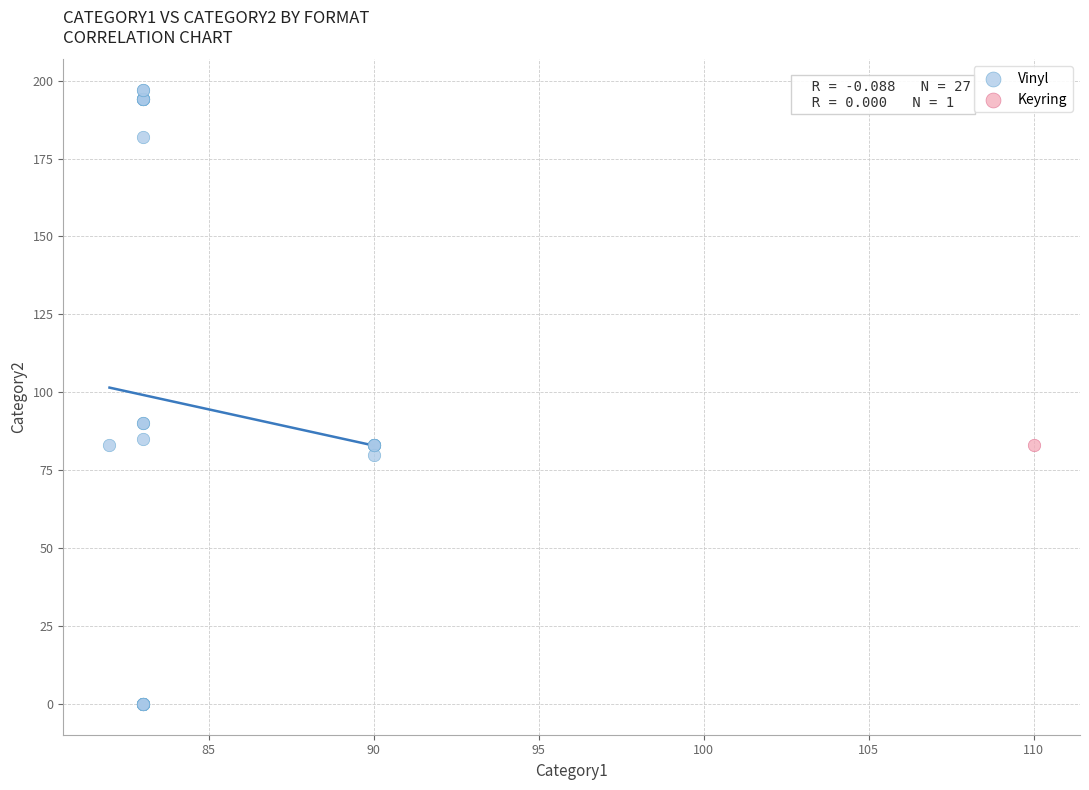

What are all the series names shown in the legend?

Vinyl, Keyring